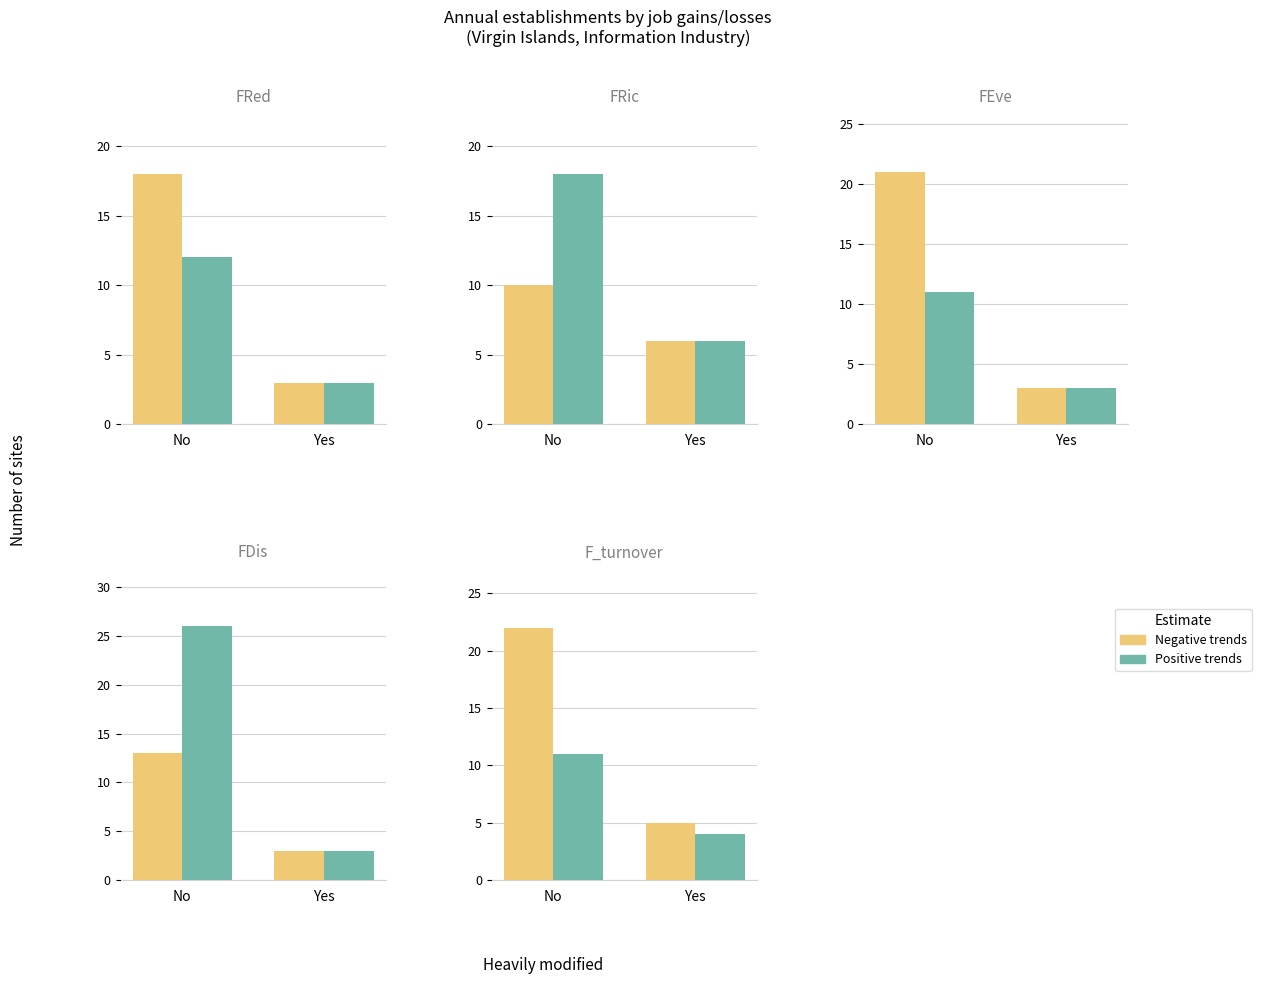

Which category has the lowest value across all series?

Yes